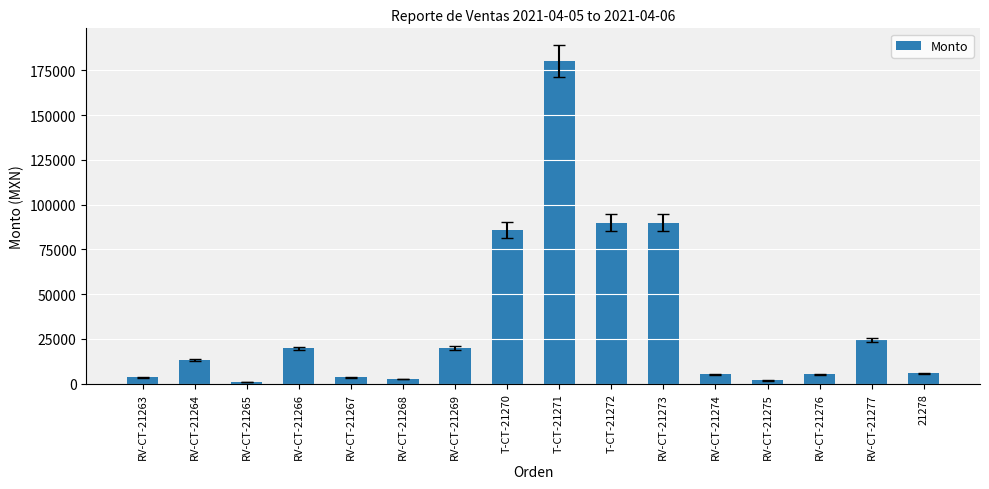

Does the chart contain stacked bars?

No